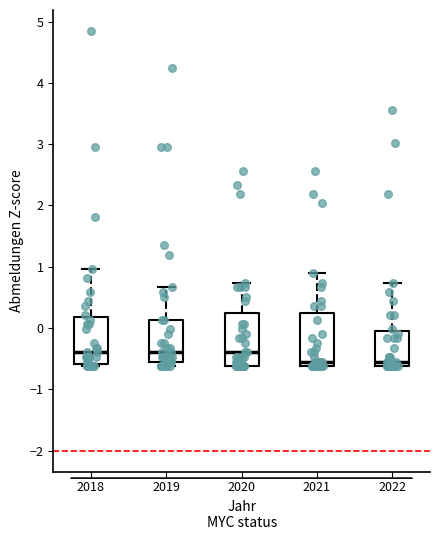

Where is the upper edge of the box at x = 2021 on the y-axis? The values are not printed on the chart, so give them approximately, as read against the axis.

0.2